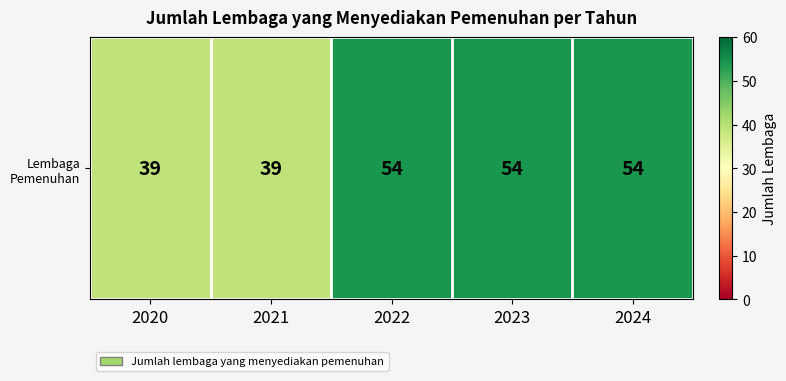

Rank the categories by value from highest to lowest.

2022, 2023, 2024, 2020, 2021